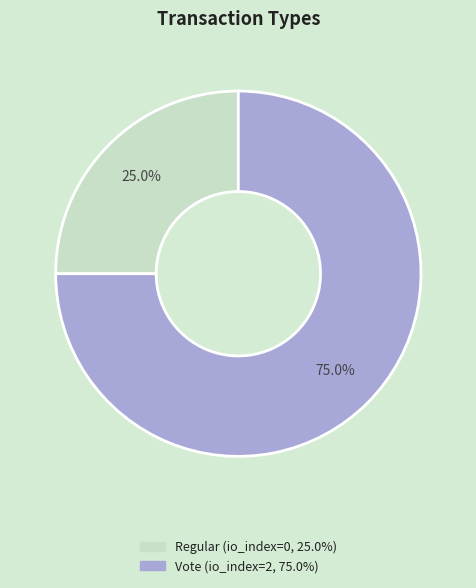

Combined, what portion of the pie is Vote and Regular?

100.0%